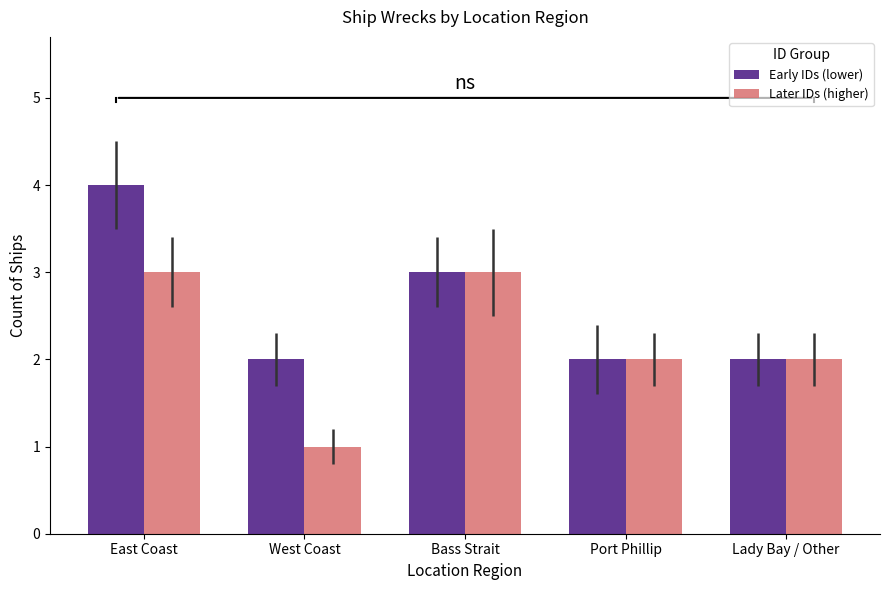

What is the label of the 3rd bar from the right?

Bass Strait